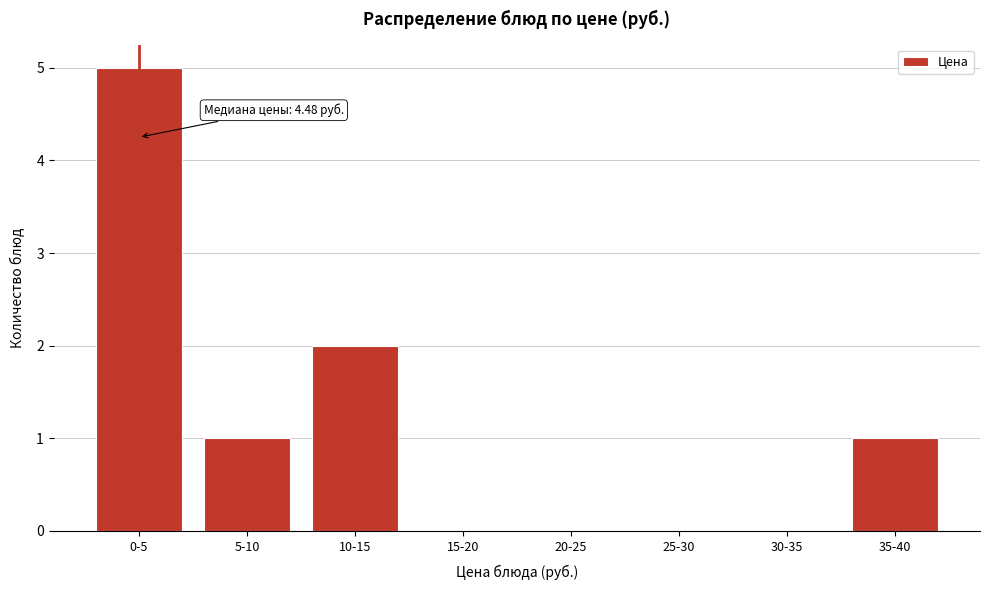

Reading right to left, transcribe all the data shown in this chart.

35-40=1	30-35=0	25-30=0	20-25=0	15-20=0	10-15=2	5-10=1	0-5=5